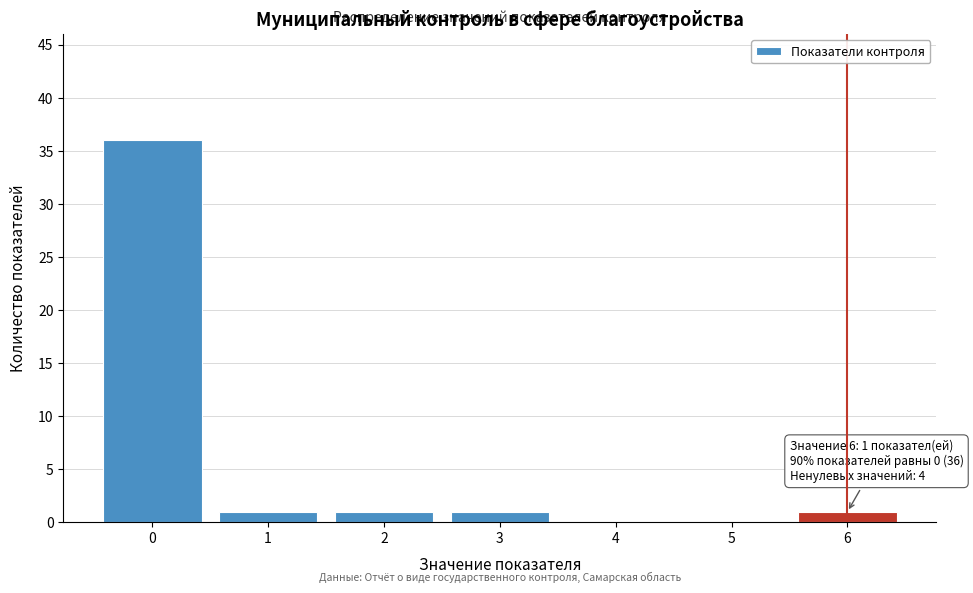

Which range on the x-axis has the tallest bar?

-0.5 to 0.5